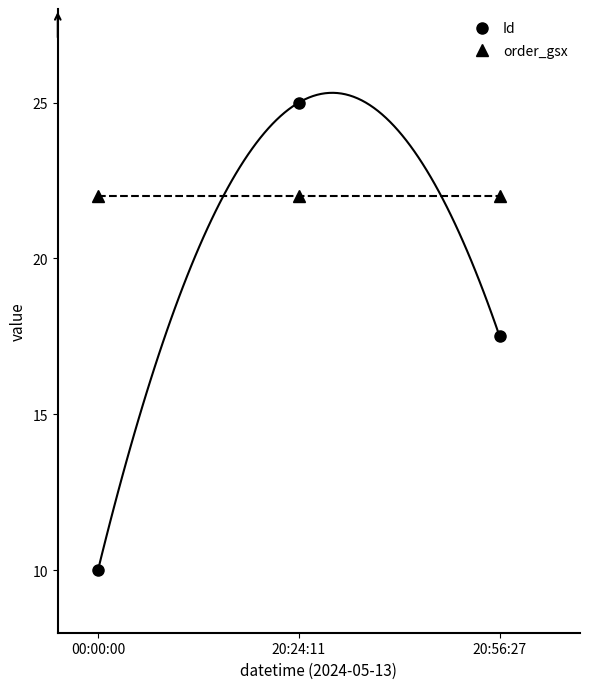

Rank the categories by order_gsx value from lowest to highest.

00:00:00, 20:24:11, 20:56:27